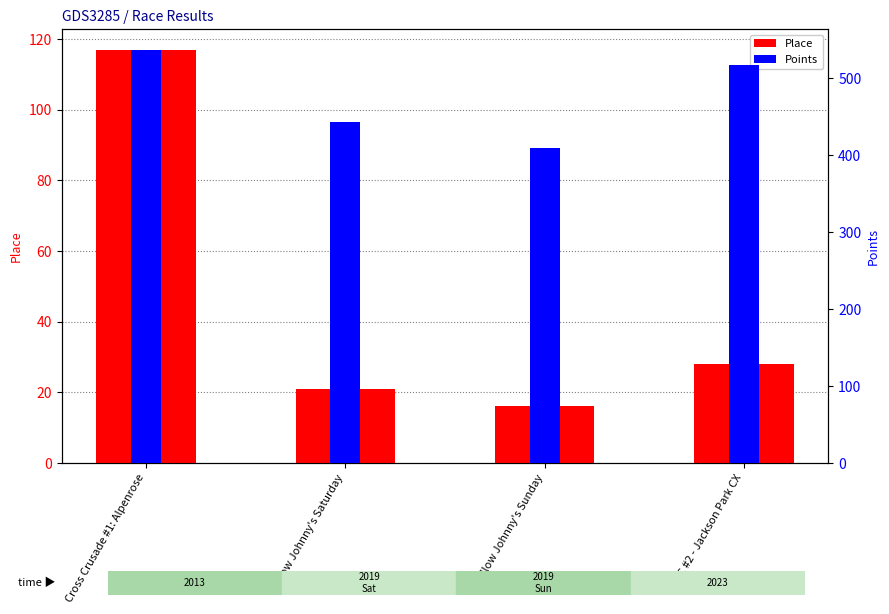

Does the chart contain stacked bars?

No